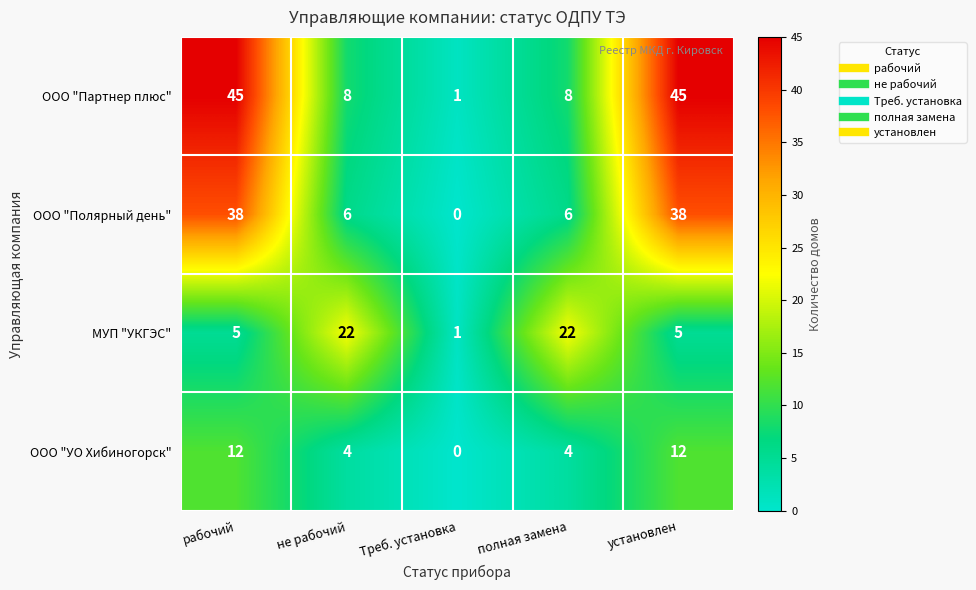

How many data points in ООО "Полярный день" are less than 6?

1